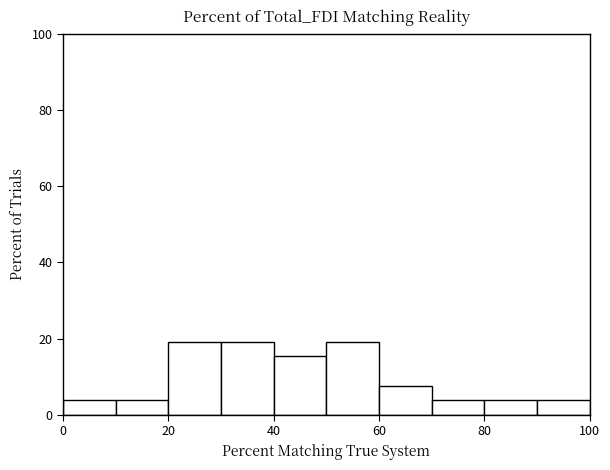

How tall is the bar that spans 0 to 10 on the x-axis? The values are not printed on the chart, so give them approximately, as read against the axis.

4